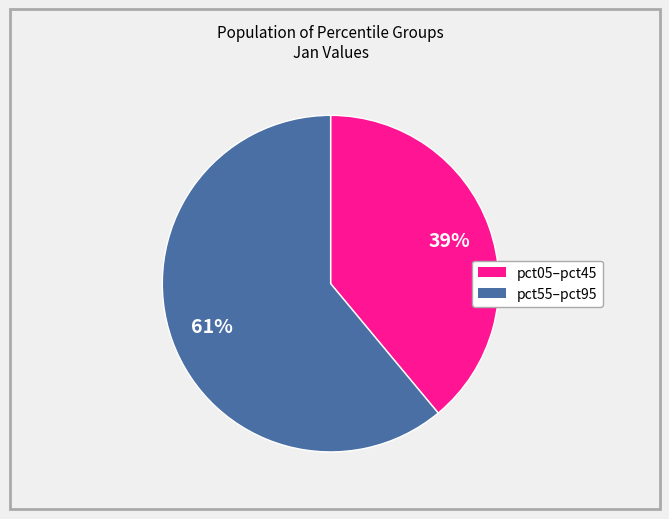

Does any single category account for the majority?

Yes